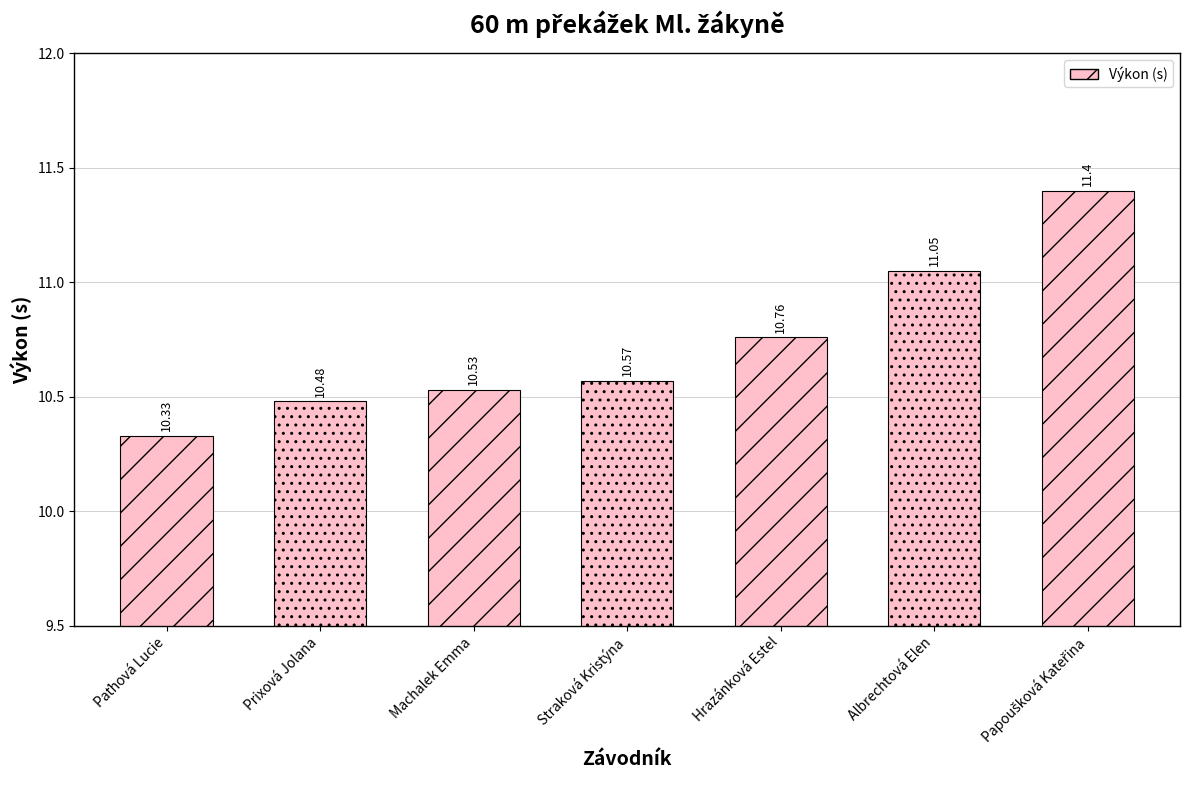

What is the change in value from Prixová Jolana to Straková Kristýna?

+0.1